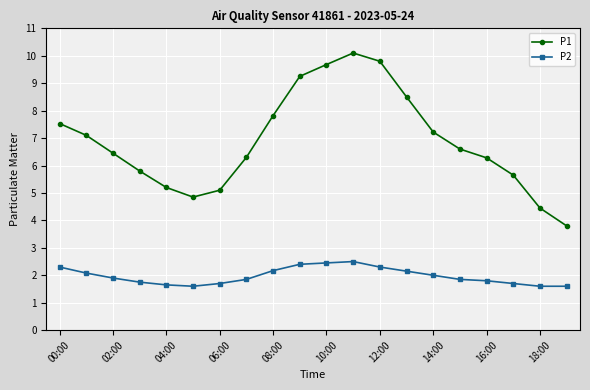

True or false: P1 has more than 0 points higher than both neighbors.

True